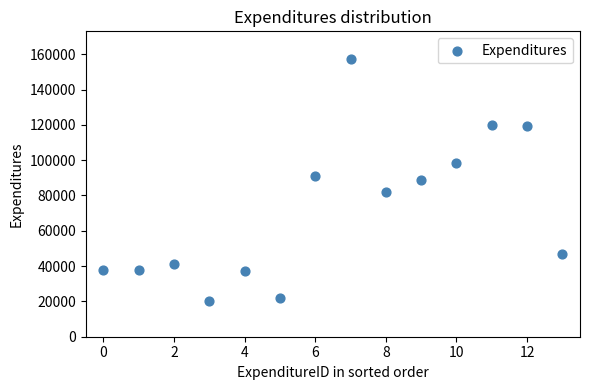

What is the range of Y values (max minus min)?

137003.8